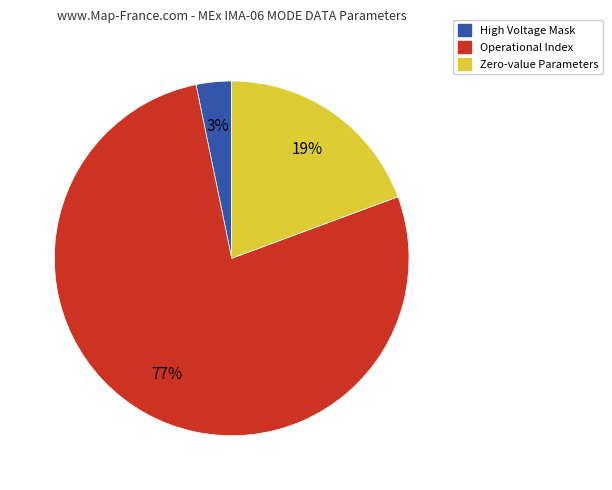

Is there a majority slice in this chart?

Yes